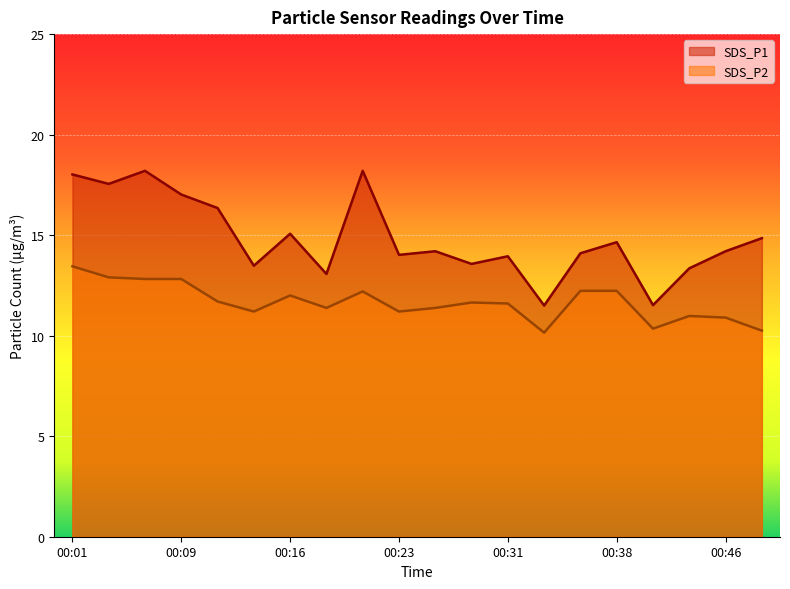

Reading left to right, what are all the values shown in this chart?

SDS_P1: 00:01=18.0	00:04=17.6	00:06=18.2	00:09=17.0	00:11=16.4	00:14=13.5	00:16=15.1	00:18=13.1	00:21=18.2	00:23=14.0	00:26=14.2	00:28=13.6	00:31=13.9	00:33=11.5	00:36=14.1	00:38=14.7	00:41=11.5	00:43=13.3	00:46=14.2	00:48=14.8
SDS_P2: 00:01=13.4	00:04=12.9	00:06=12.8	00:09=12.8	00:11=11.7	00:14=11.2	00:16=12.0	00:18=11.4	00:21=12.2	00:23=11.2	00:26=11.4	00:28=11.7	00:31=11.6	00:33=10.2	00:36=12.2	00:38=12.2	00:41=10.3	00:43=11.0	00:46=10.9	00:48=10.2